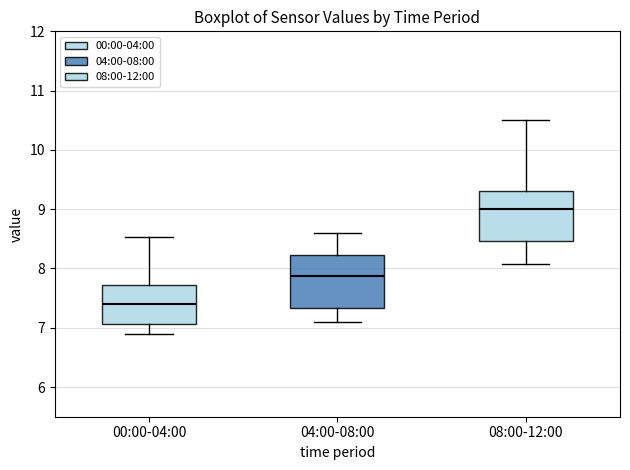

Reading left to right, read every box against the y-axis: the position of its median line, the range the box covers, and the ends of its whiskers. The values are not printed on the chart, so give them approximately, as read against the axis.

00:00-04:00: median 7.4, box 7.1 to 7.7, whiskers 6.9 to 8.5
04:00-08:00: median 7.9, box 7.3 to 8.2, whiskers 7.1 to 8.6
08:00-12:00: median 9.0, box 8.5 to 9.3, whiskers 8.1 to 10.5